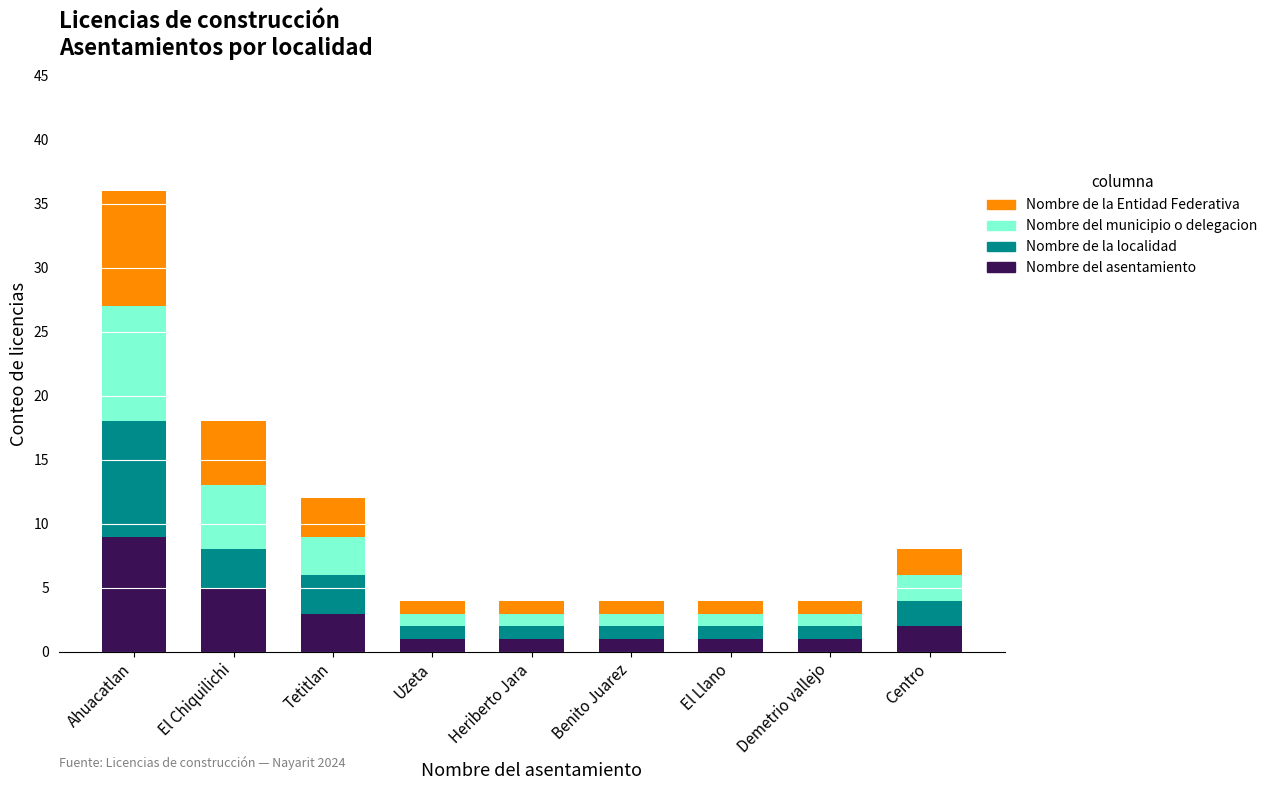

At which label does Nombre del asentamiento reach its peak?

Ahuacatlan